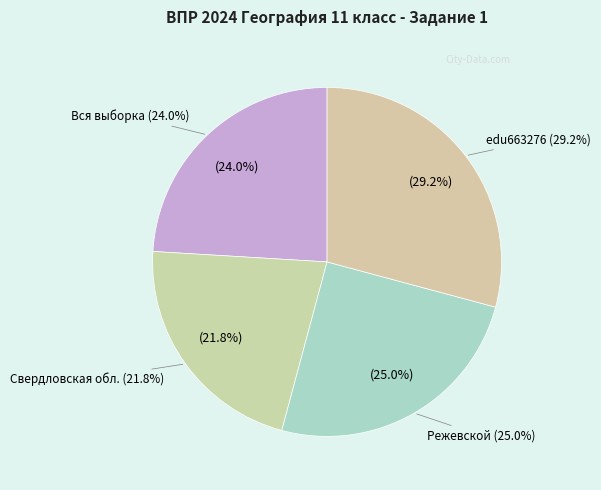

Rank the categories by value from lowest to highest.

Свердловская обл., Вся выборка, Режевской, edu663276